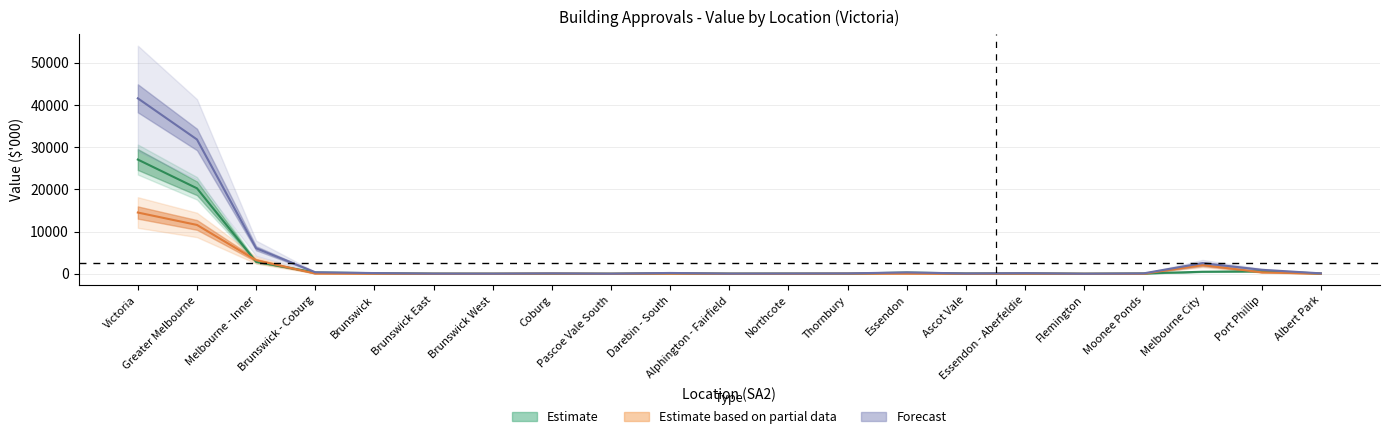

Between which two adjacent categories do Value of total residential building and Value of new other residential building first intersect?

Greater Melbourne and Melbourne - Inner